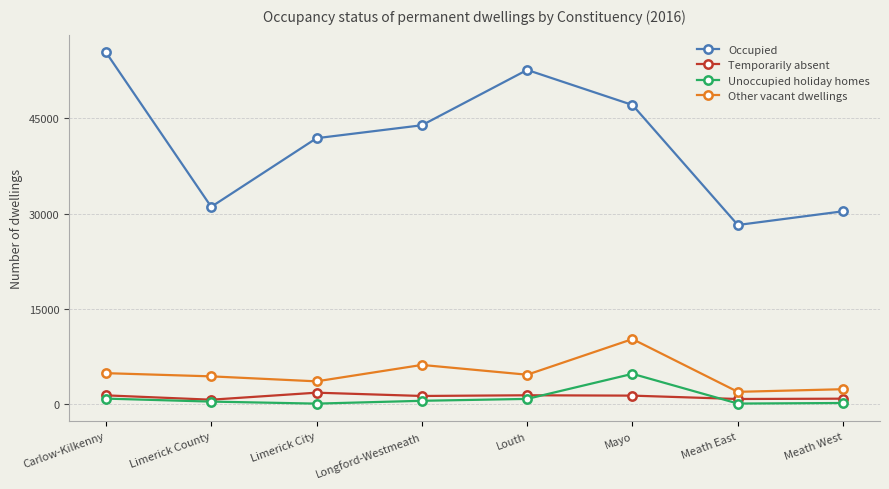

At which category does Occupied reach its first local valley?

Limerick County